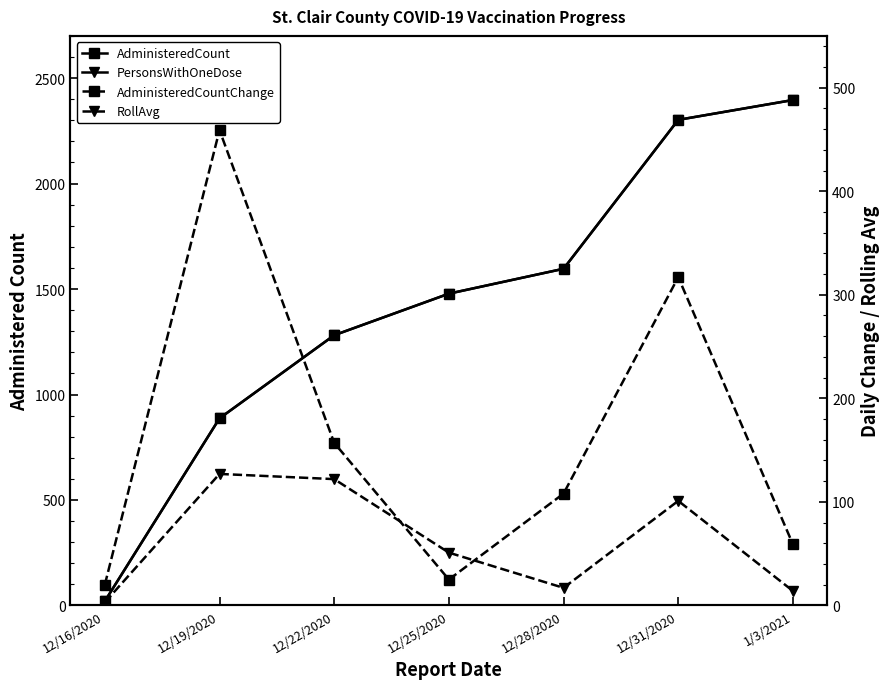

At which label does RollAvg (Dashed) first exceed 51?

12/19/2020